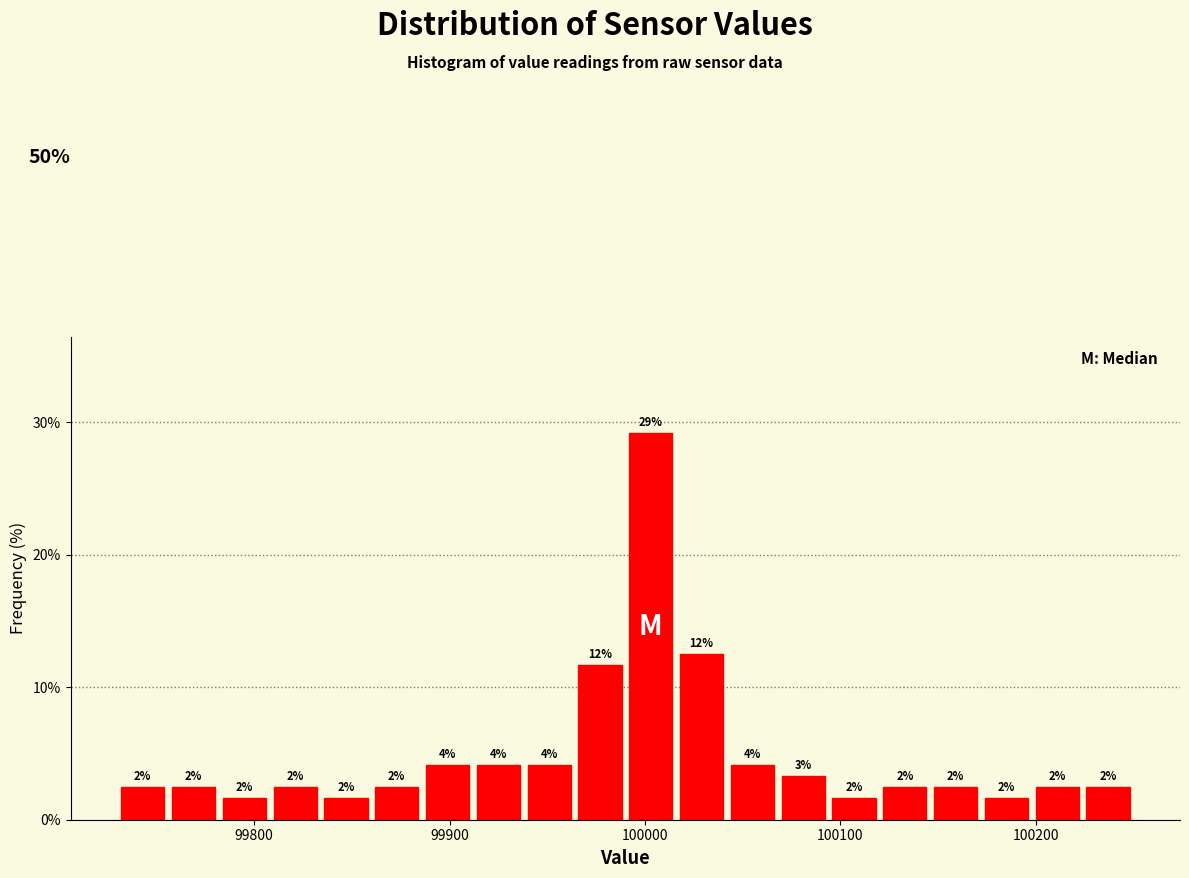

Read against the x-axis, roughly where is the centre of the tallest bar?

100000